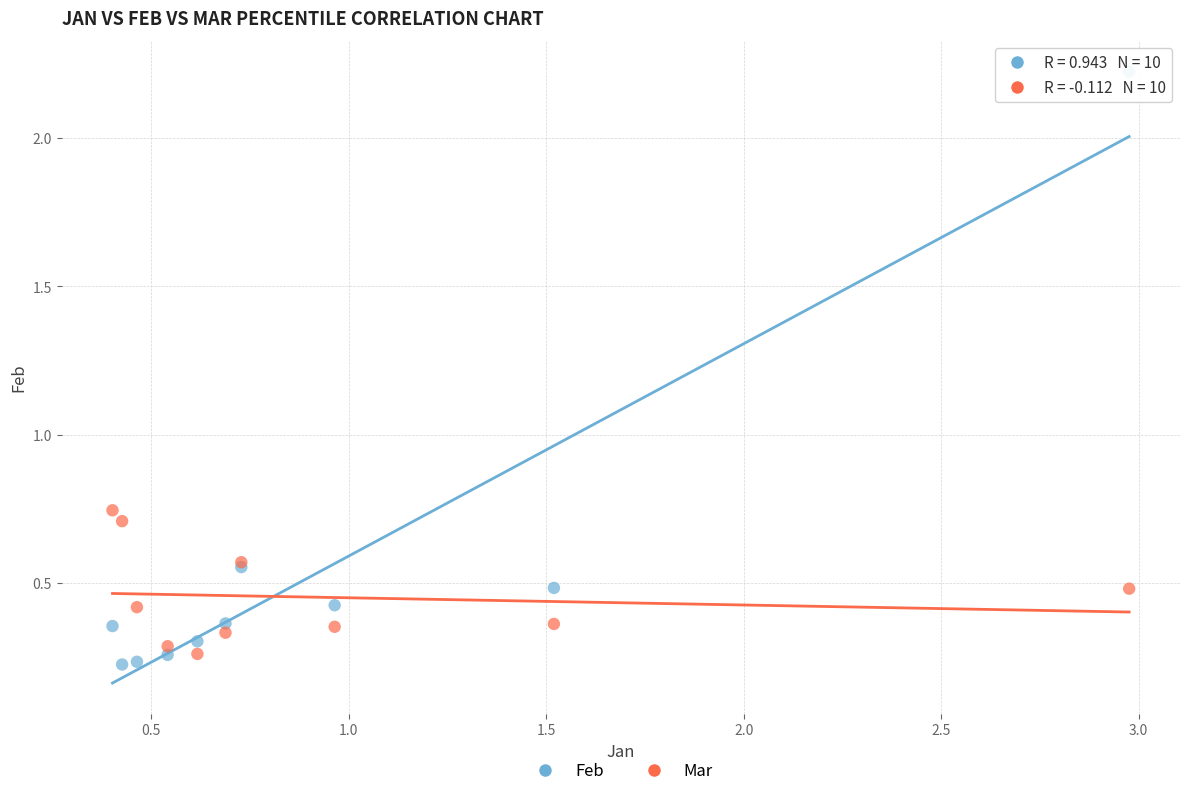

Which series contains the highest Y value?

Feb